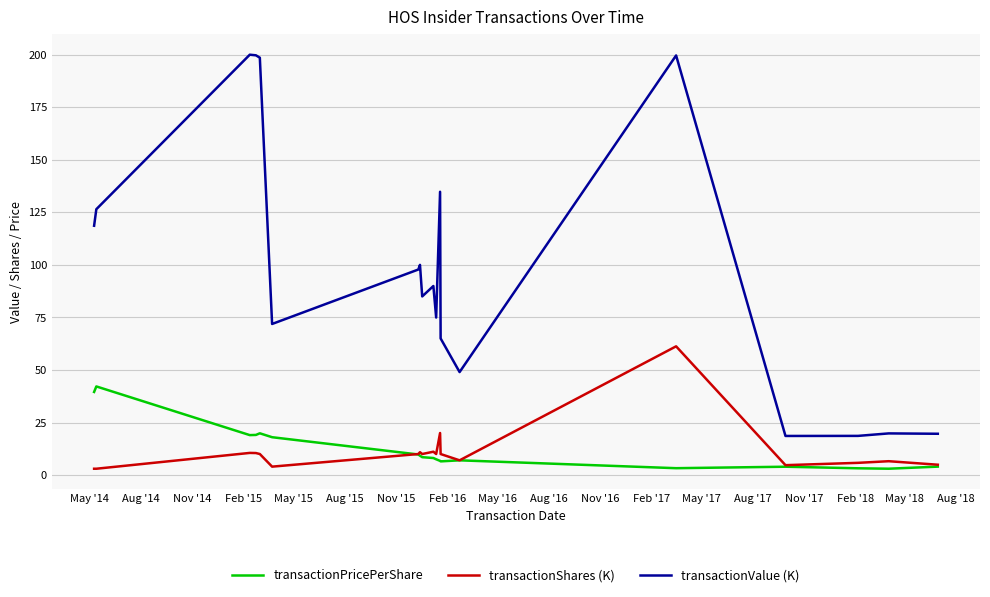

True or false: transactionValue (K) and transactionPricePerShare intersect in this chart.

False